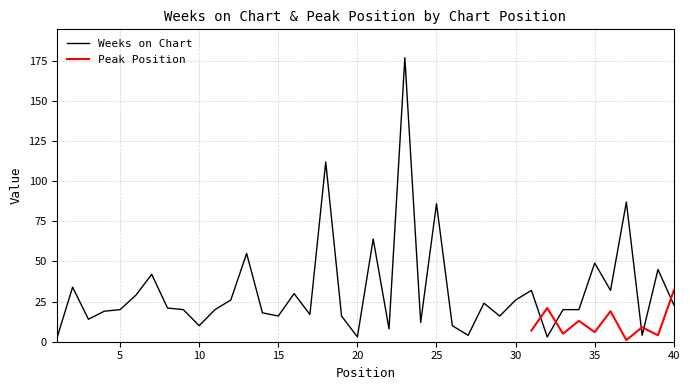

The chart shows a value of 30 at 16. True or false?

True